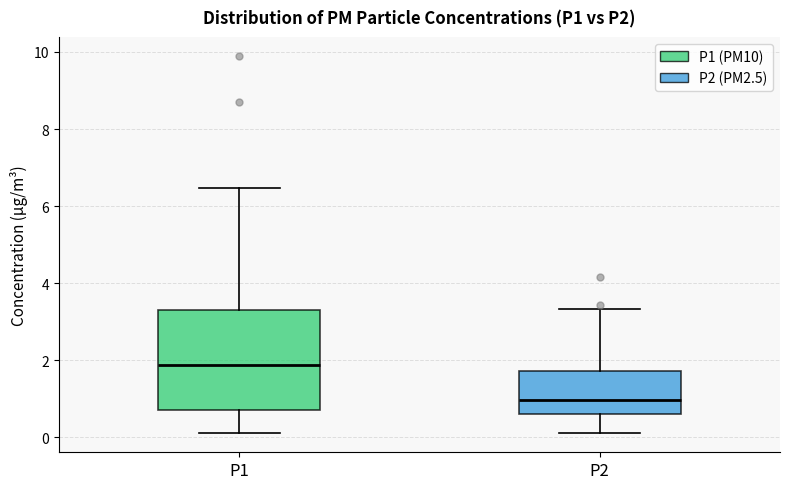

Which box is the tallest, from its lower edge to its upper edge?

P1